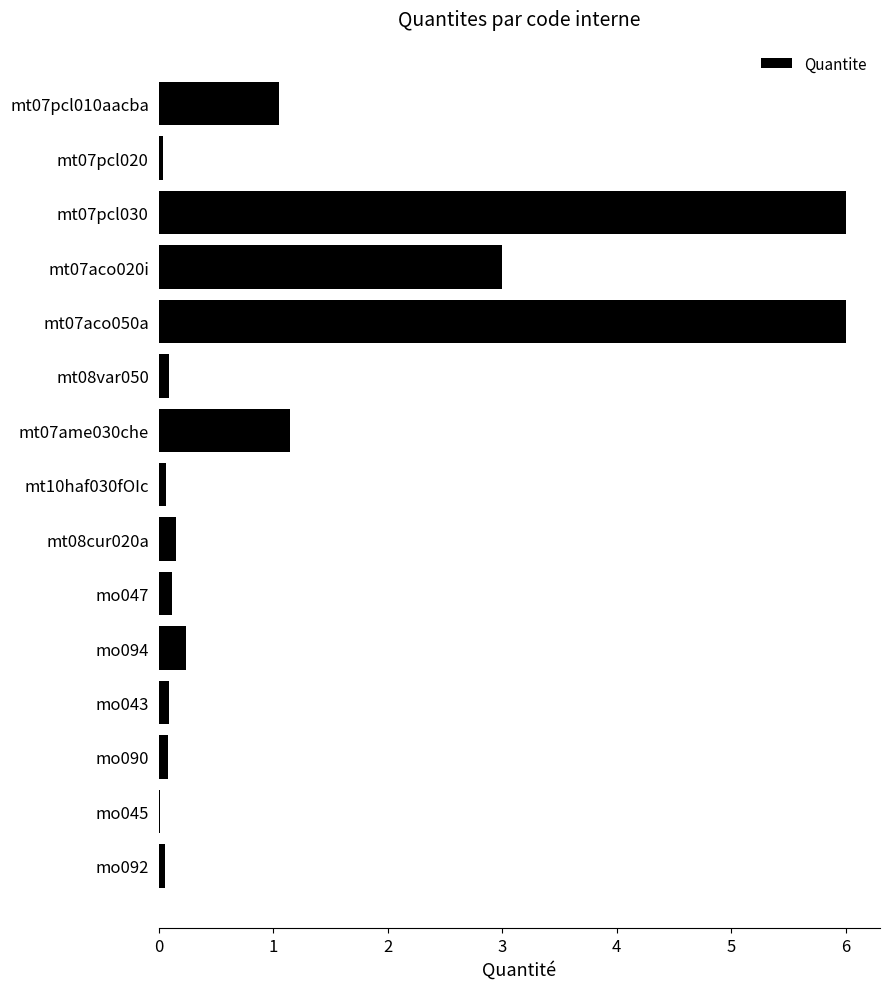

What is the sum of all values?

18.2